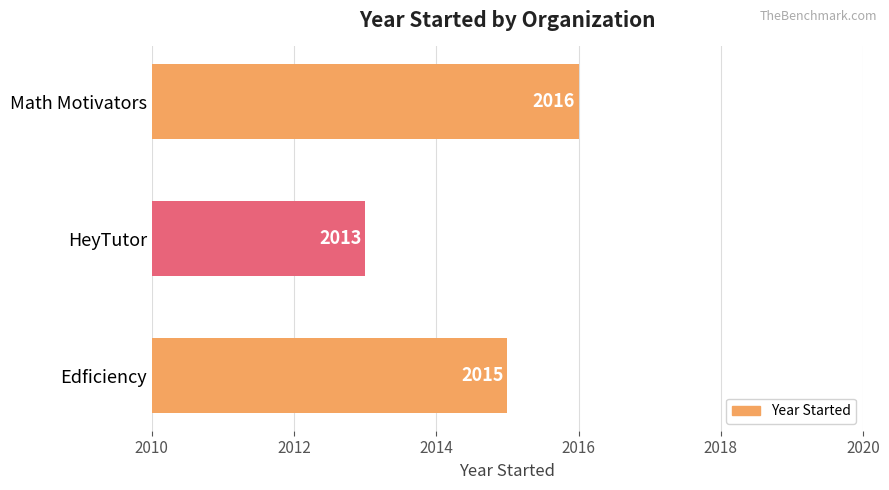

Are the bars horizontal?

Yes